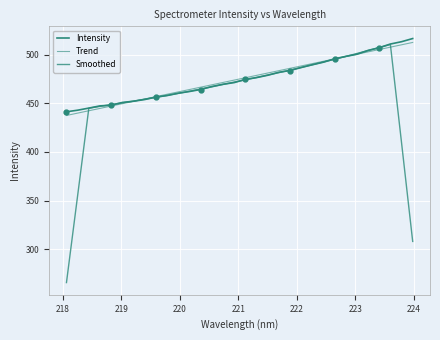

True or false: Smoothed has a value of 729.3 at 29.

False